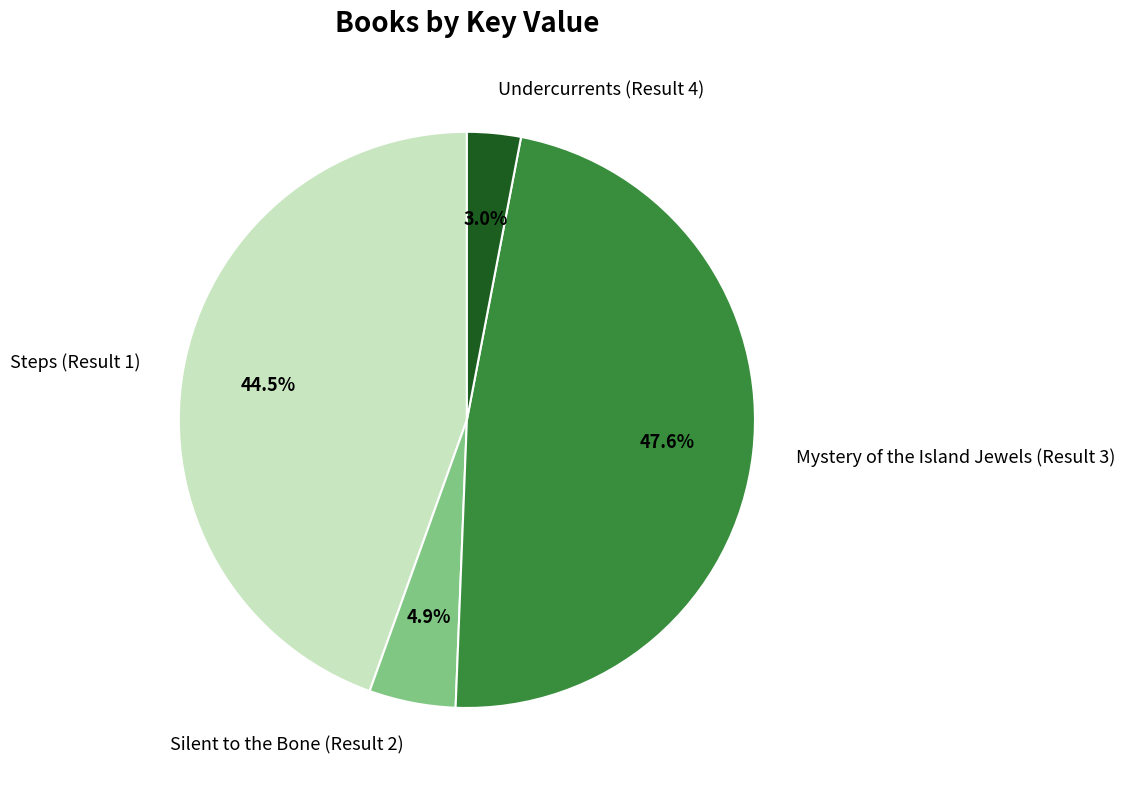

What percentage is NOT represented by Mystery of the Island Jewels (Result 3)?

52.4%